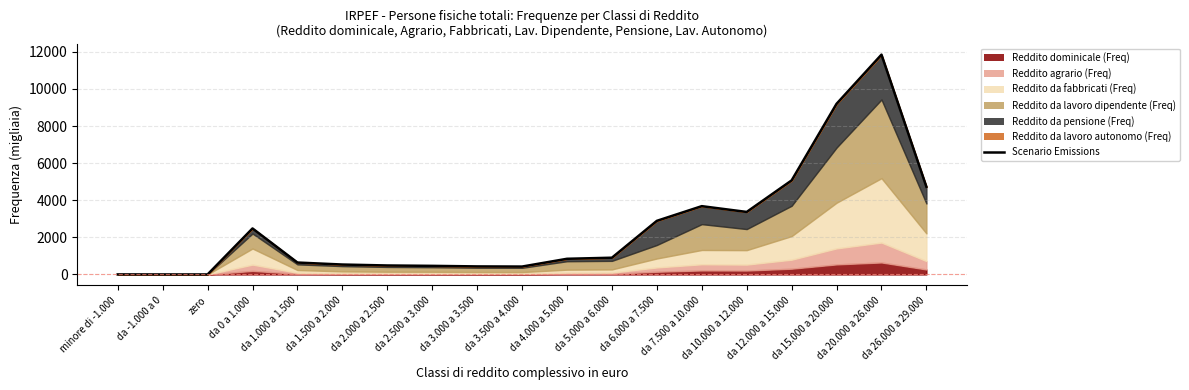

At which label is the value closest to 5924?

da 12.000 a 15.000